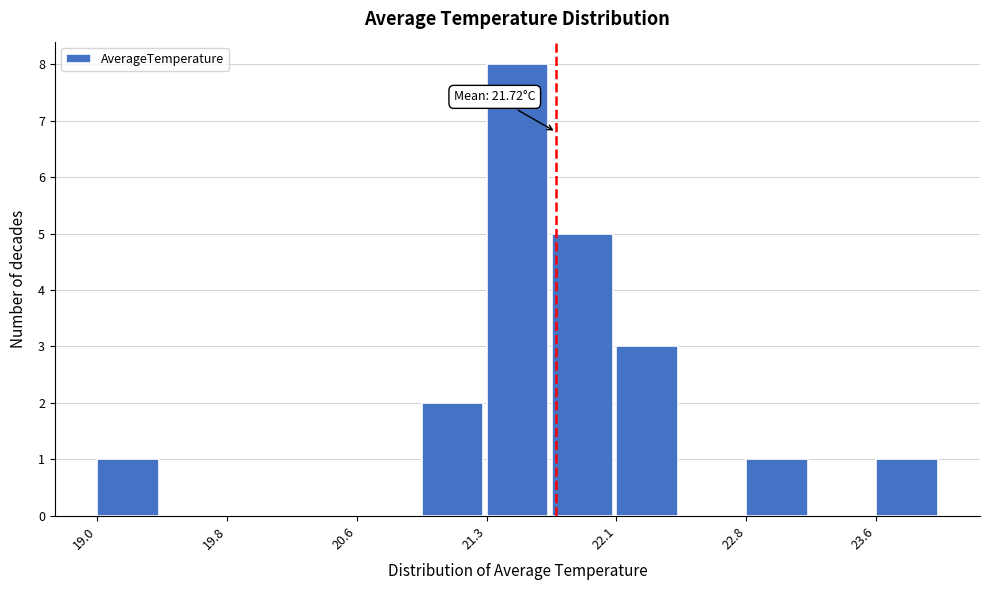

Around what value on the x-axis is the tallest bar? Give the approximate position of its centre, as read against the axis.

21.5